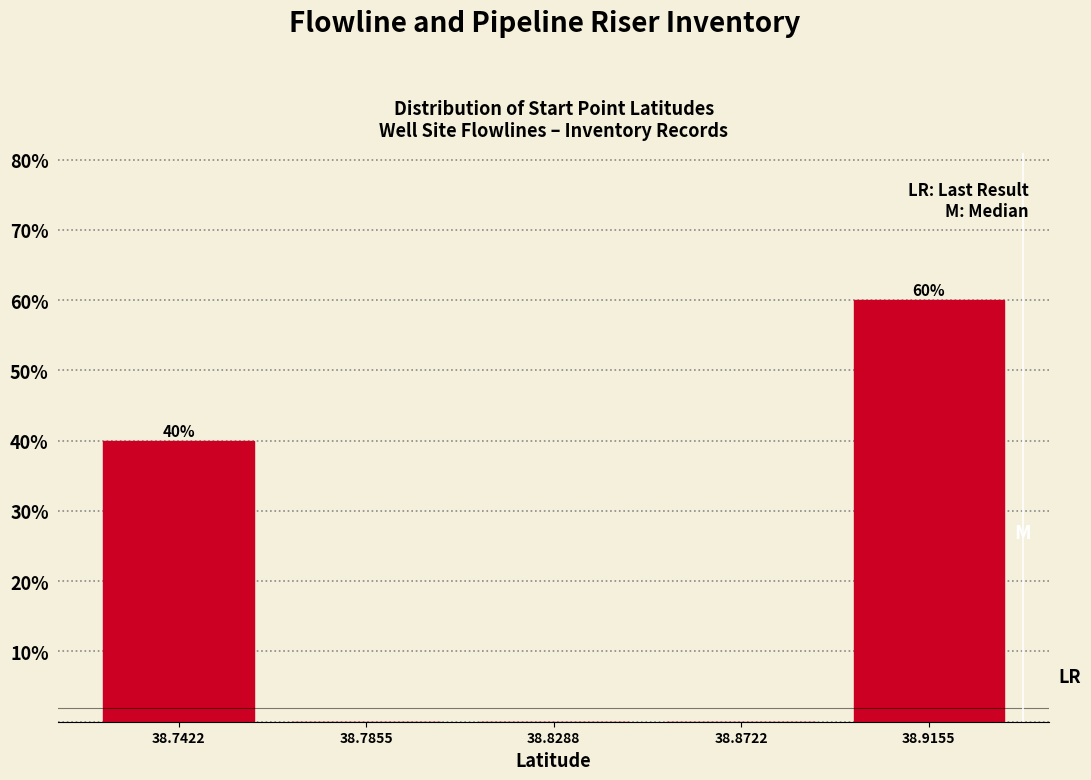

Which range on the x-axis has the tallest bar?

38.895 to 38.935